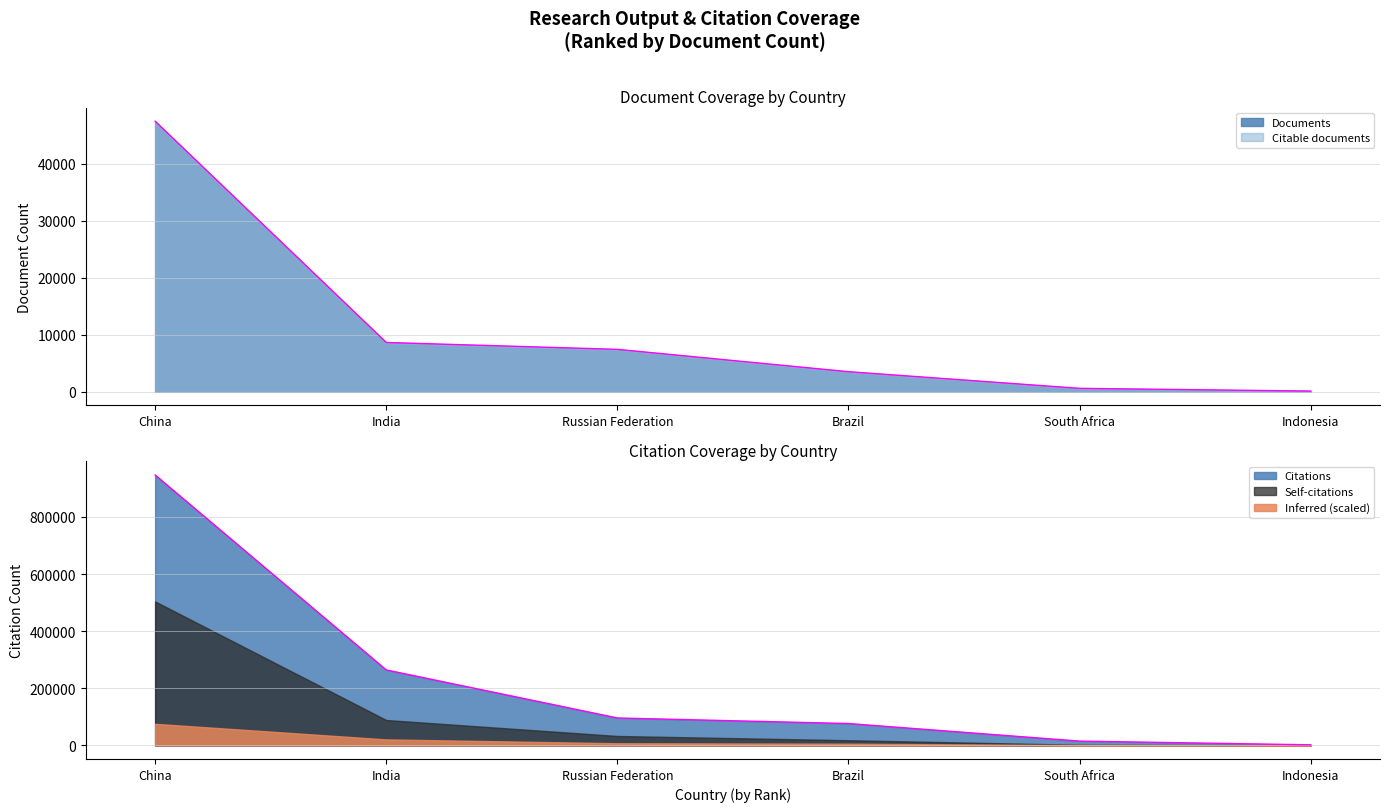

What is the difference between the second highest and second lowest values in the Citable documents series?

249157